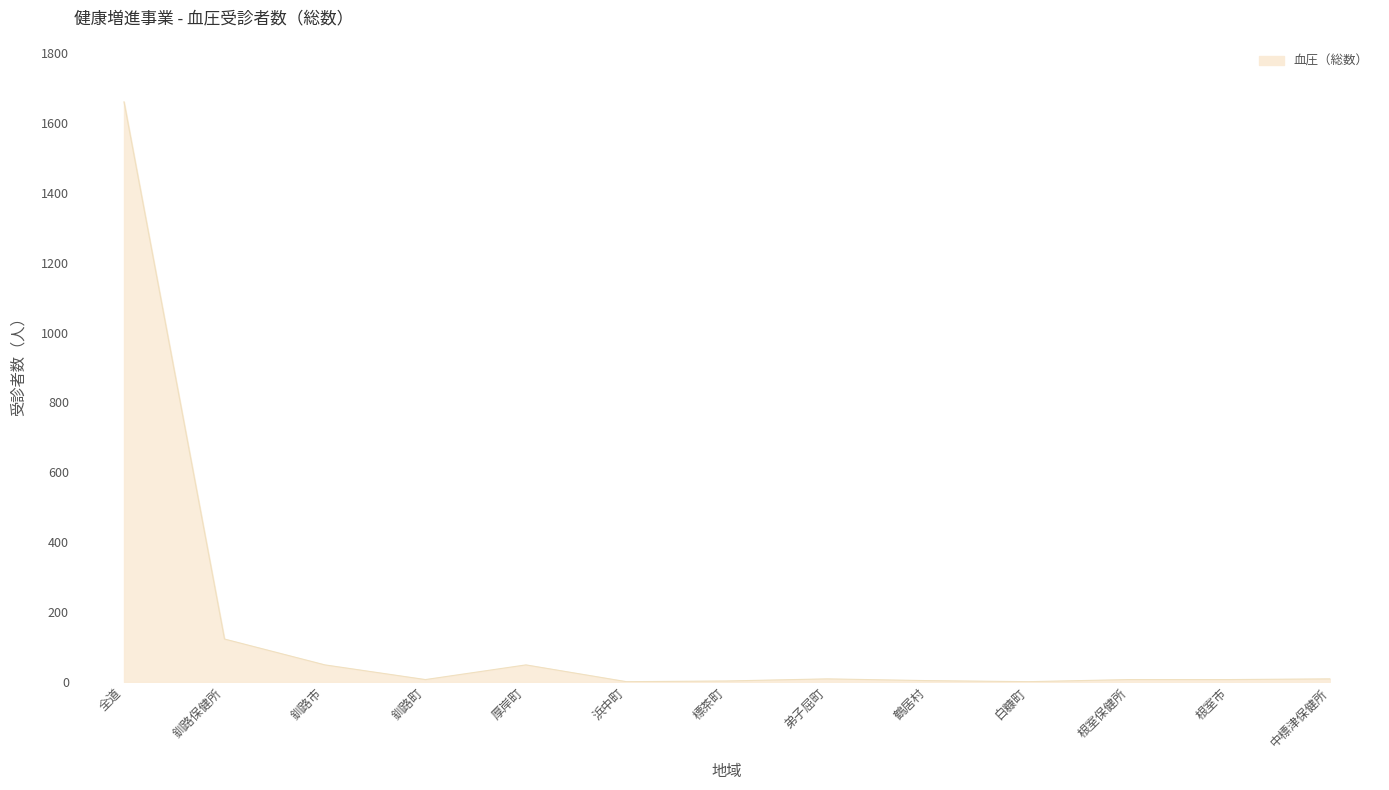

What is the change in value from 厚岸町 to 弟子屈町?

-40